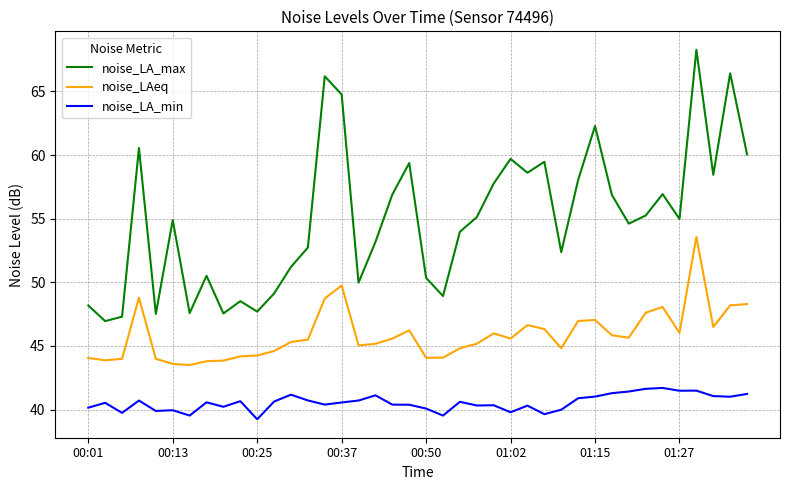

Which series has the largest range (max minus min)?

noise_LA_max